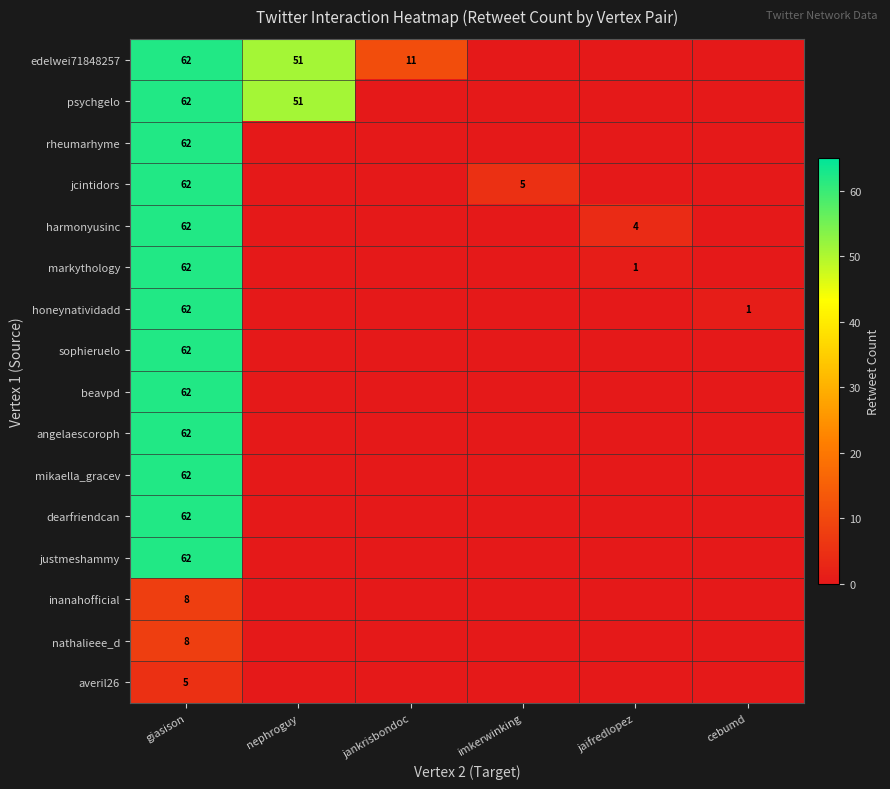

The harmonyusinc series shows 4 at jaifredlopez. True or false?

True